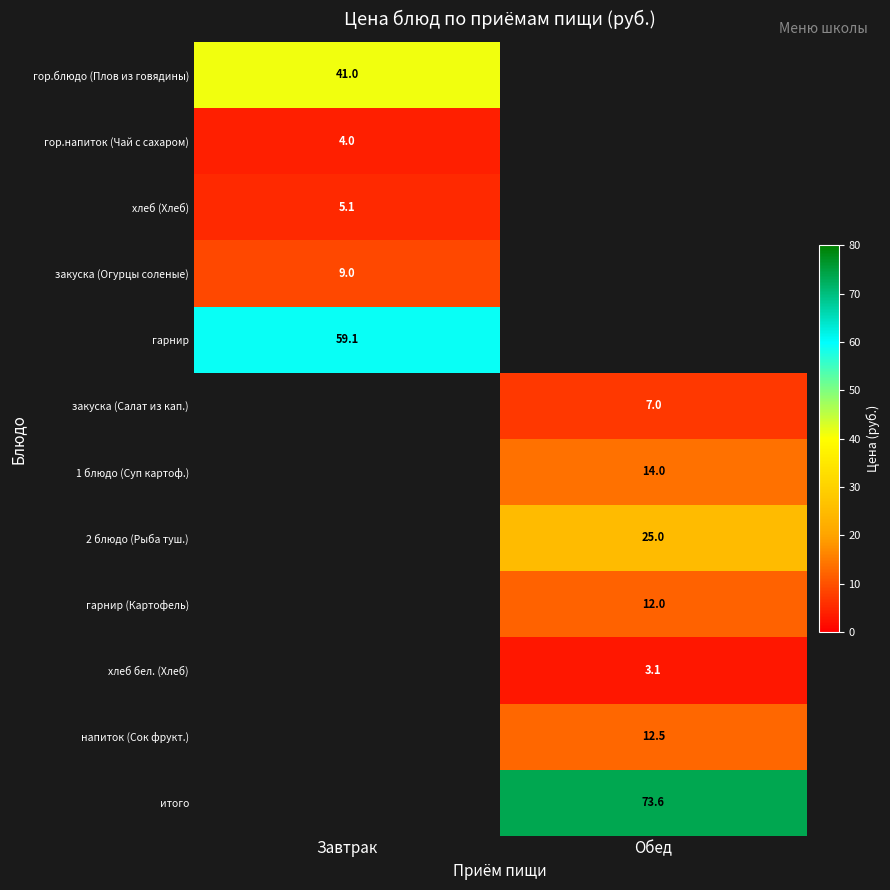

Count the number of data series in this chart.

12